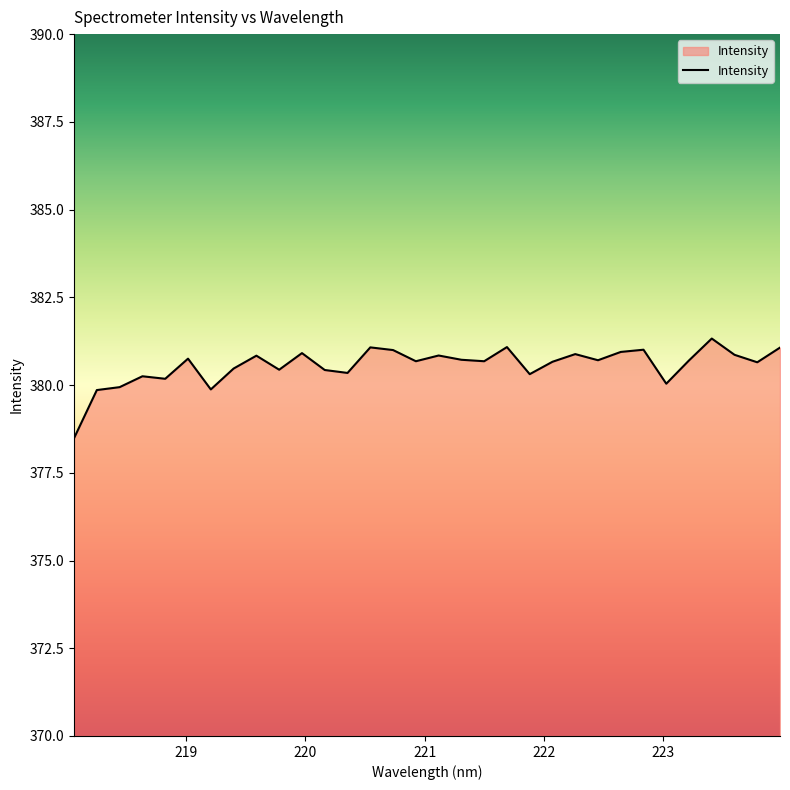

What is the maximum value shown in the chart?

381.3